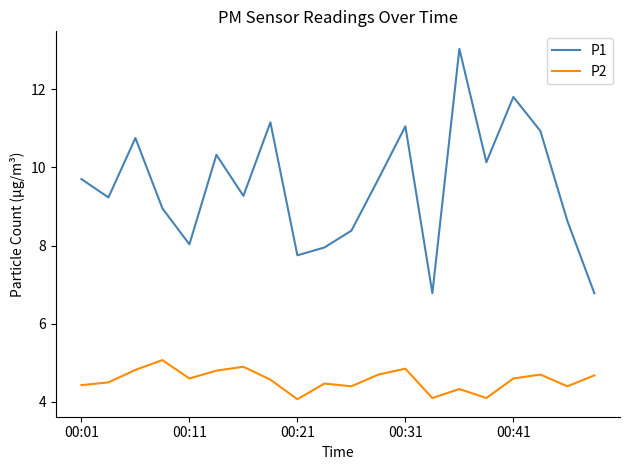

What is the maximum value shown in the chart?

13.0